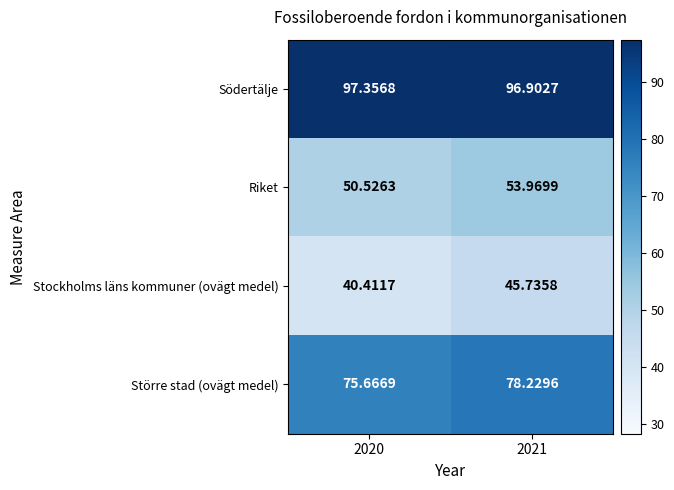

Which series has the largest total across all categories?

Södertälje